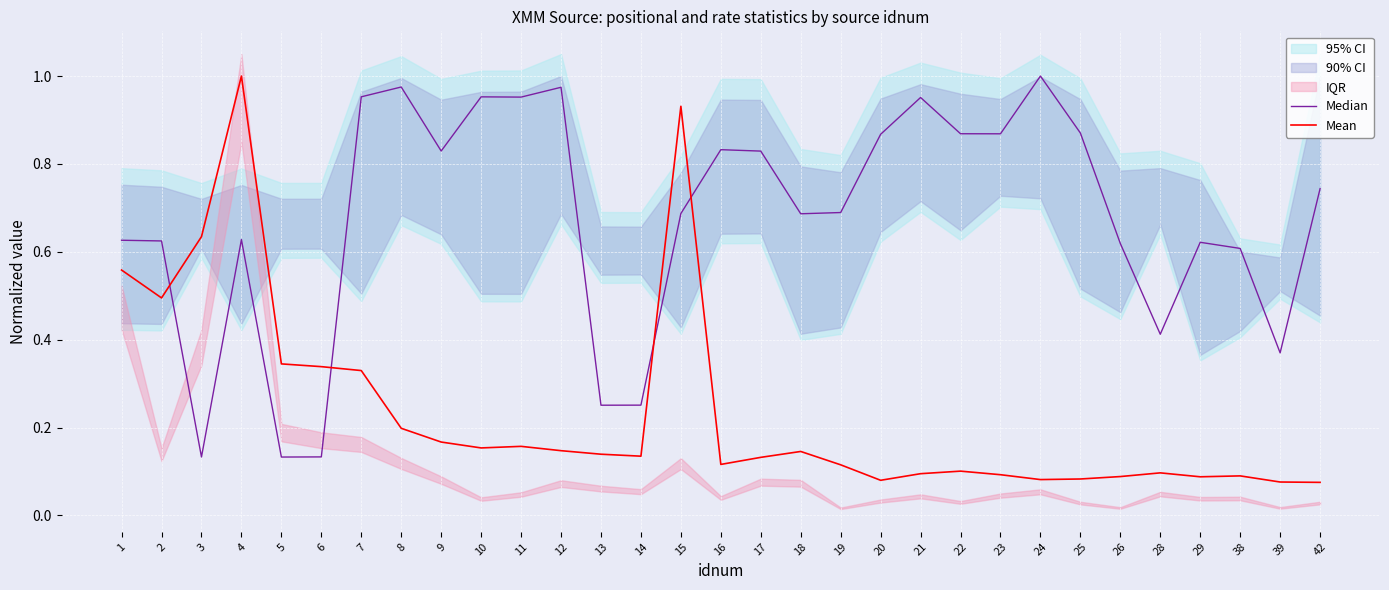

Between 20 and 23, which is larger?

23